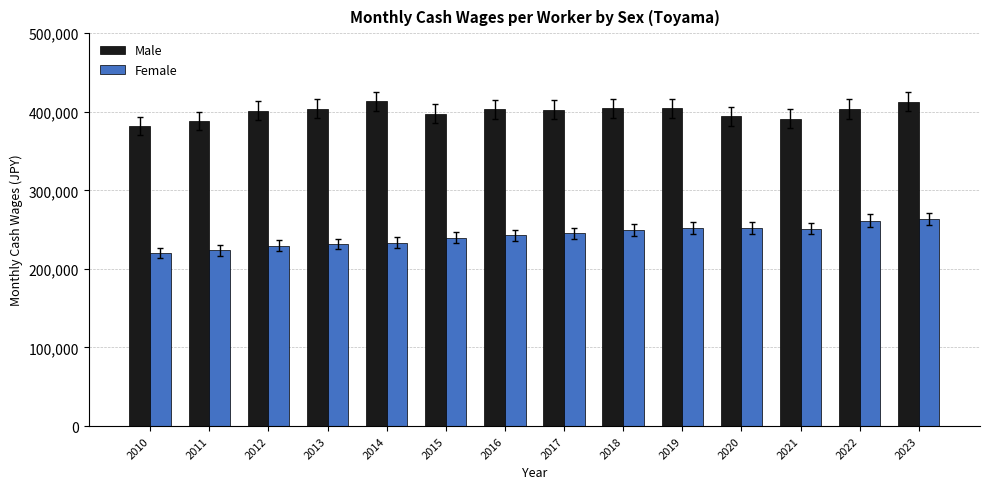

Rank the series at 2022 from highest to lowest value.

Male, Female